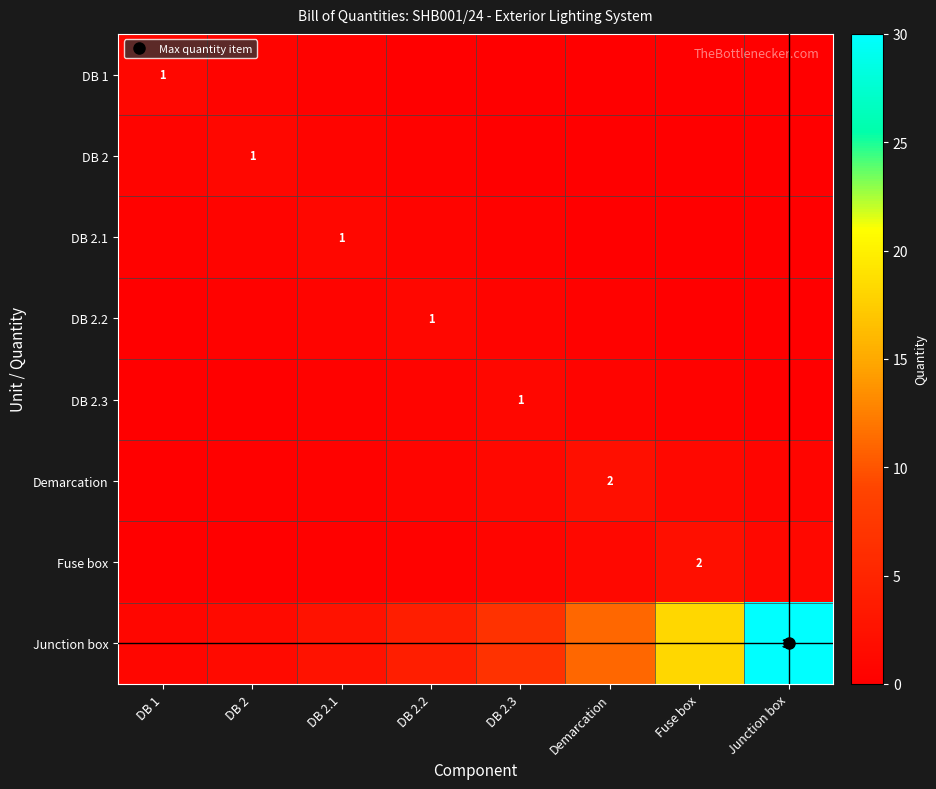

At DB 2, list the series in order from smallest to largest.

Fuse box, DB 2.3, Demarcation, DB 2.2, DB 1, DB 2.1, DB 2, Junction box